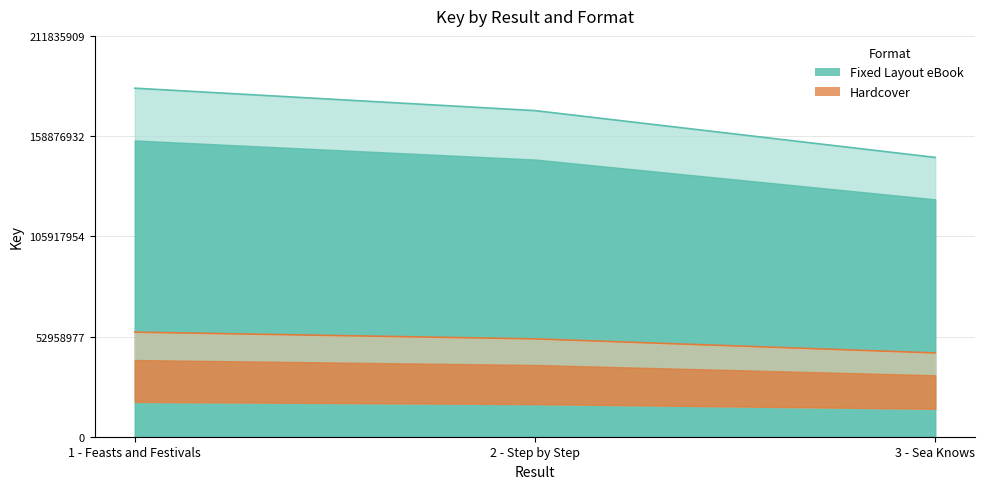

At 3 - Sea Knows, list the series in order from smallest to largest.

Hardcover, Fixed Layout eBook